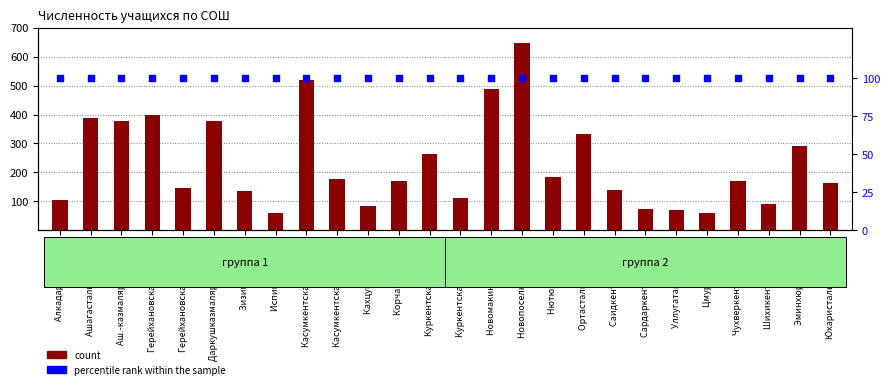

Which series has the largest total across all categories?

count